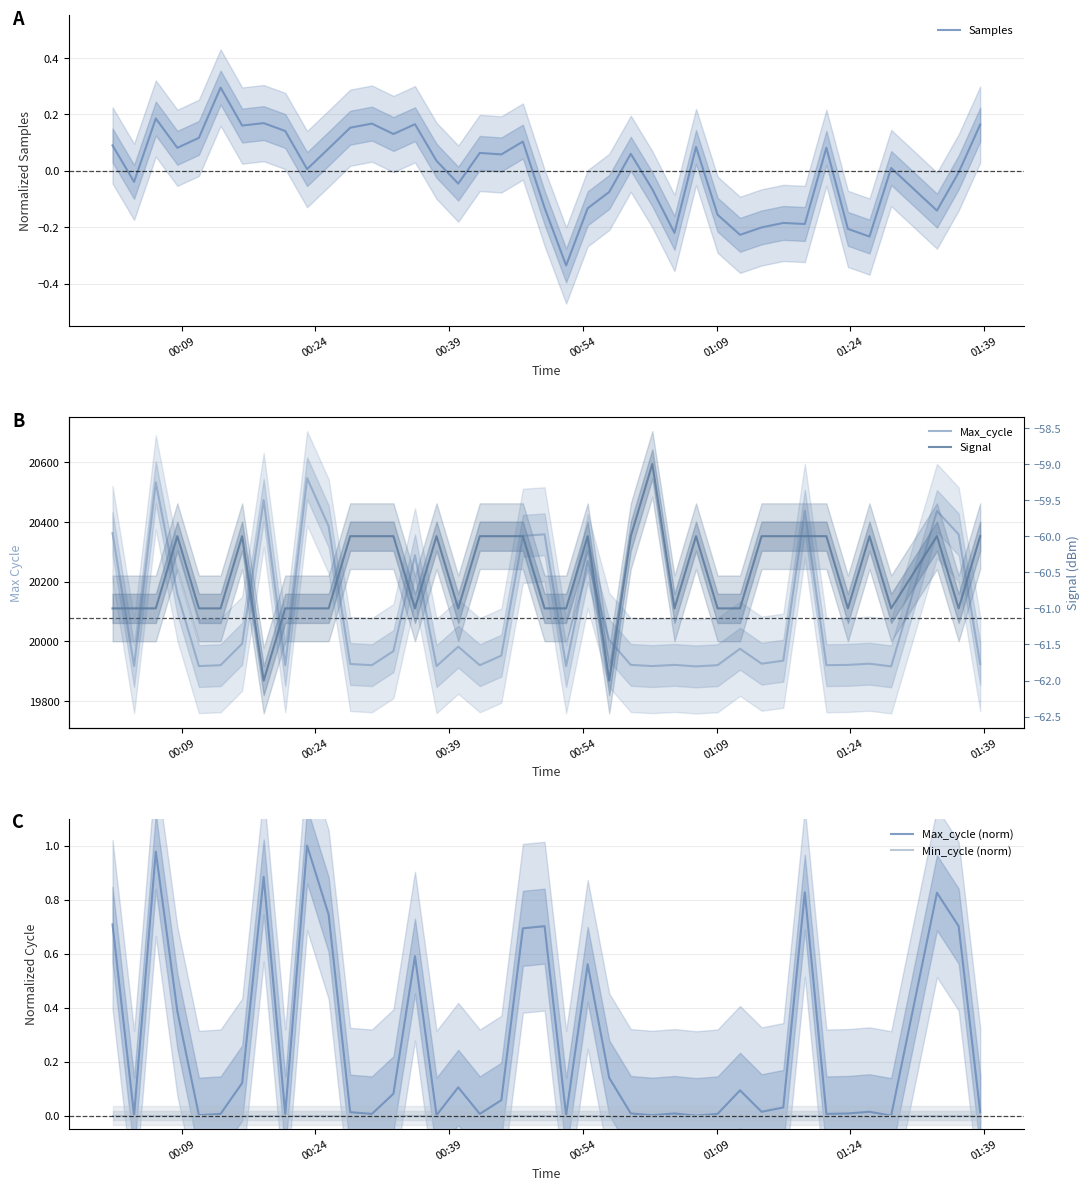

True or false: Samples has a value of 0.2 at 01:09.

False